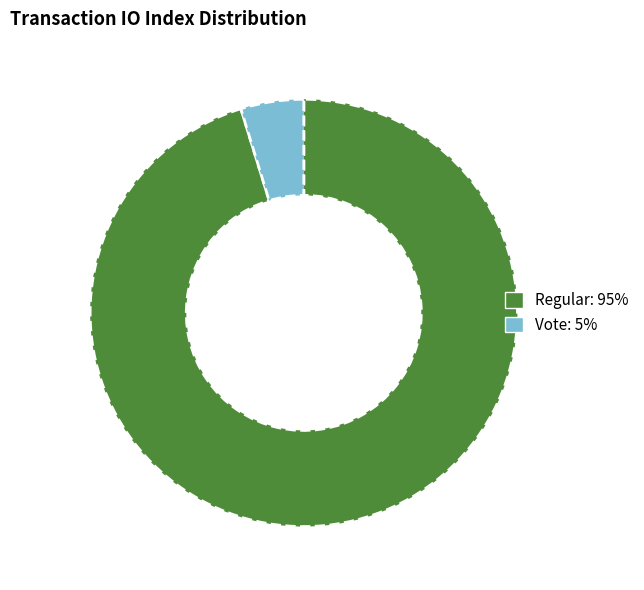

Does any single category account for the majority?

Yes